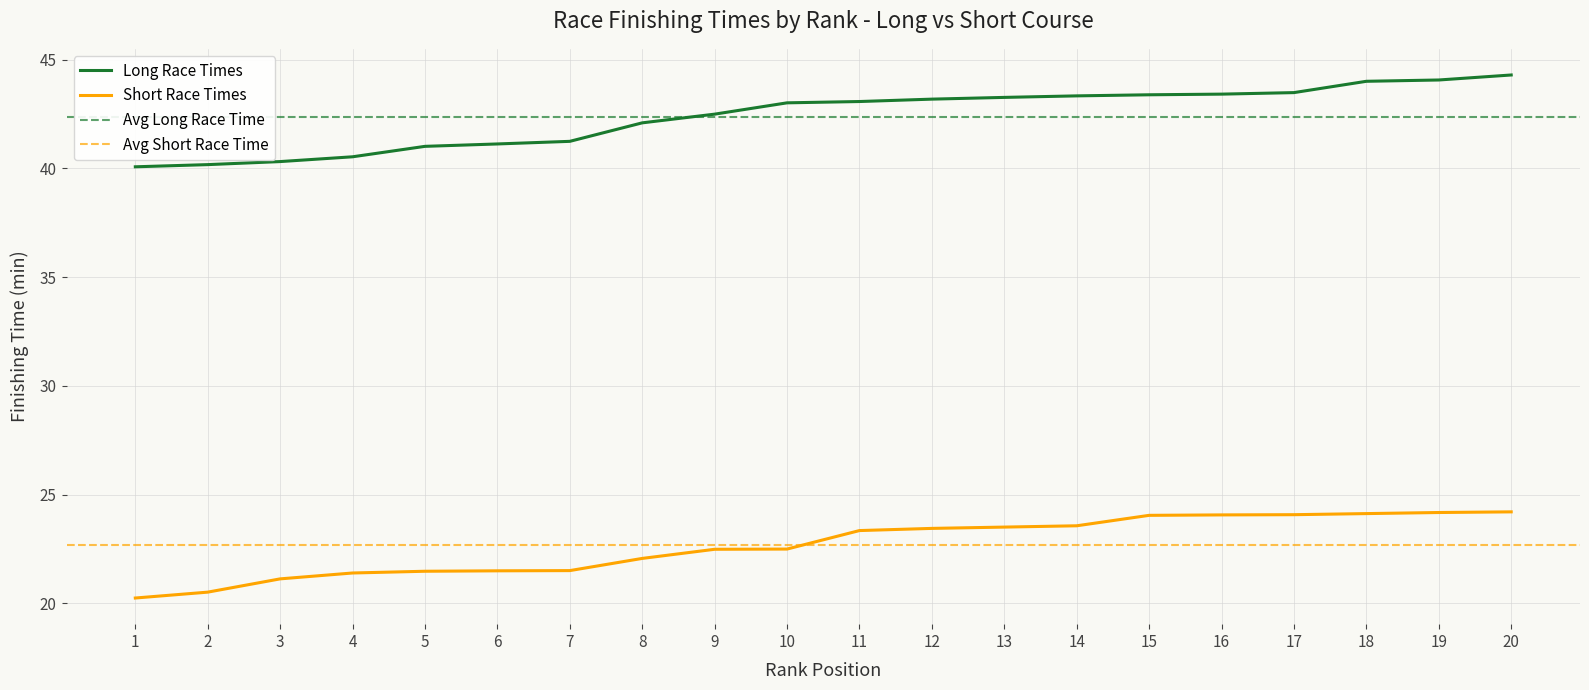

What is the sum of all Short Race Times values?

453.4